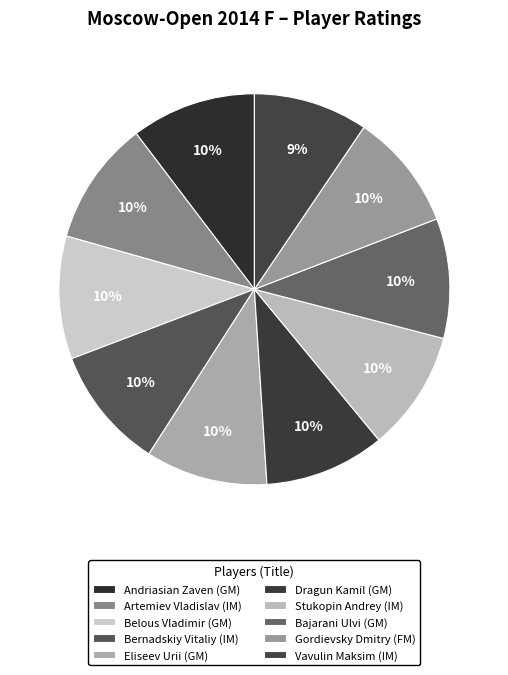

Count the number of slices in the pie.

10